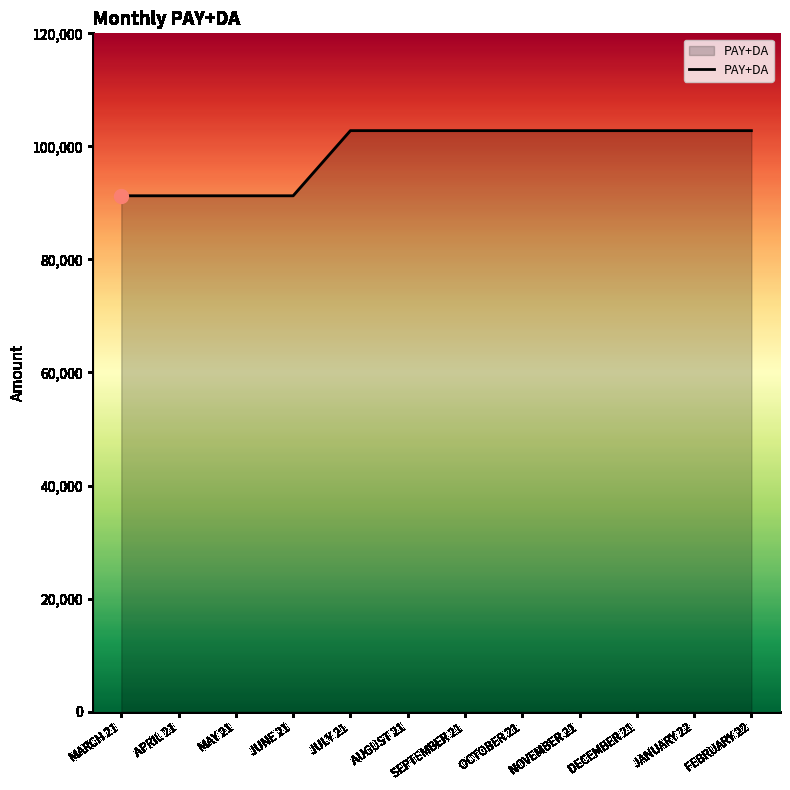

Is it true that the value at MAY 21 is 91260?

True